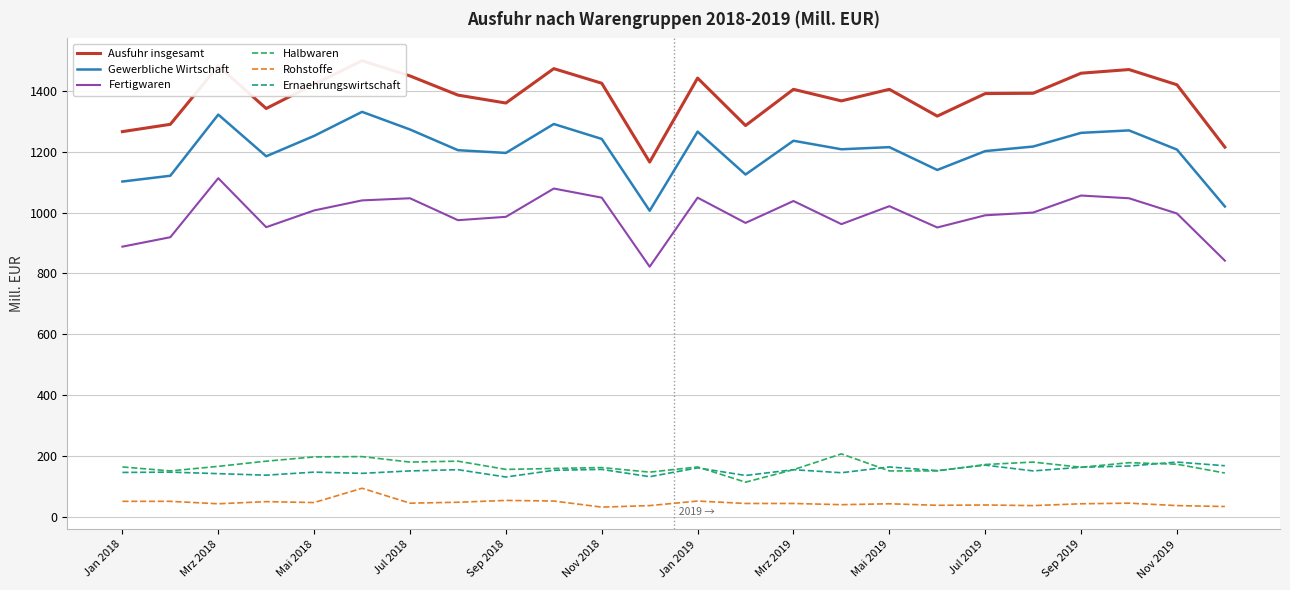

True or false: Ernaehrungswirtschaft and Ausfuhr insgesamt intersect in this chart.

False